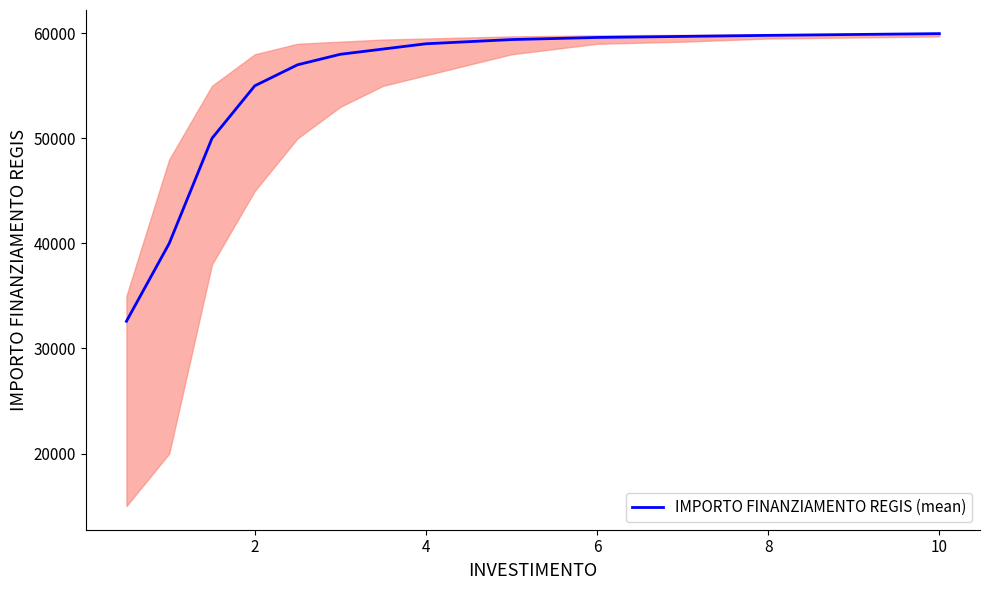

What is the difference between the second highest and second lowest values?

19800